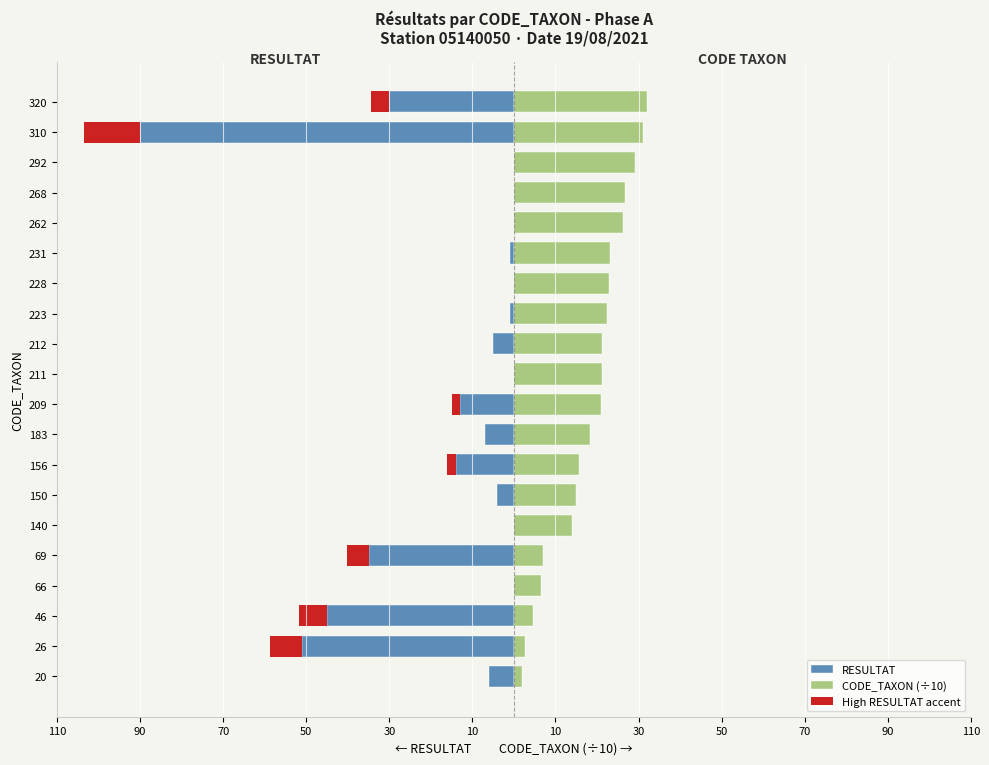

Is it true that RESULTAT equals -41.2 at 66?

False